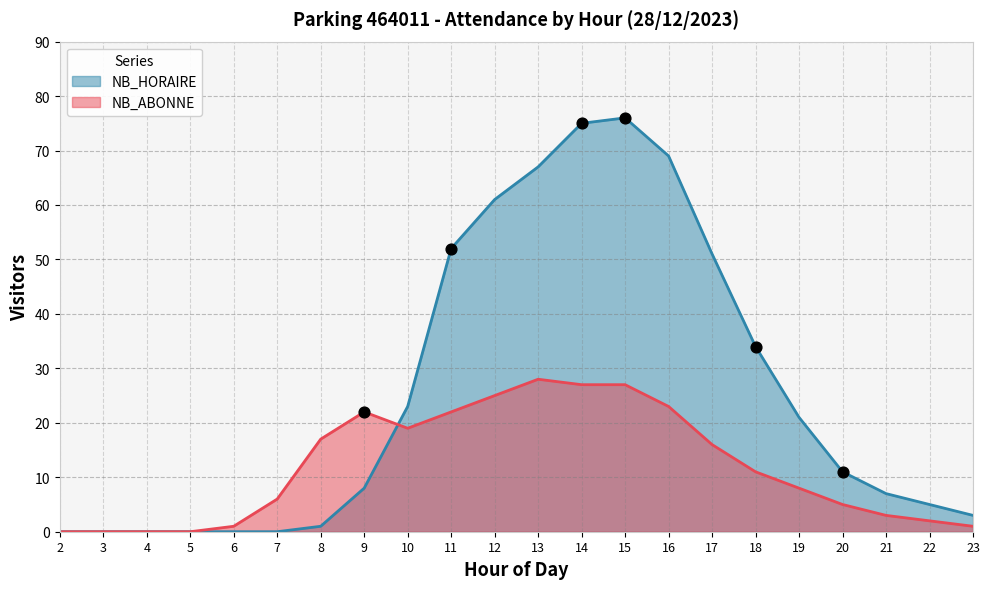

Which series reaches the minimum Y coordinate?

NB_HORAIRE